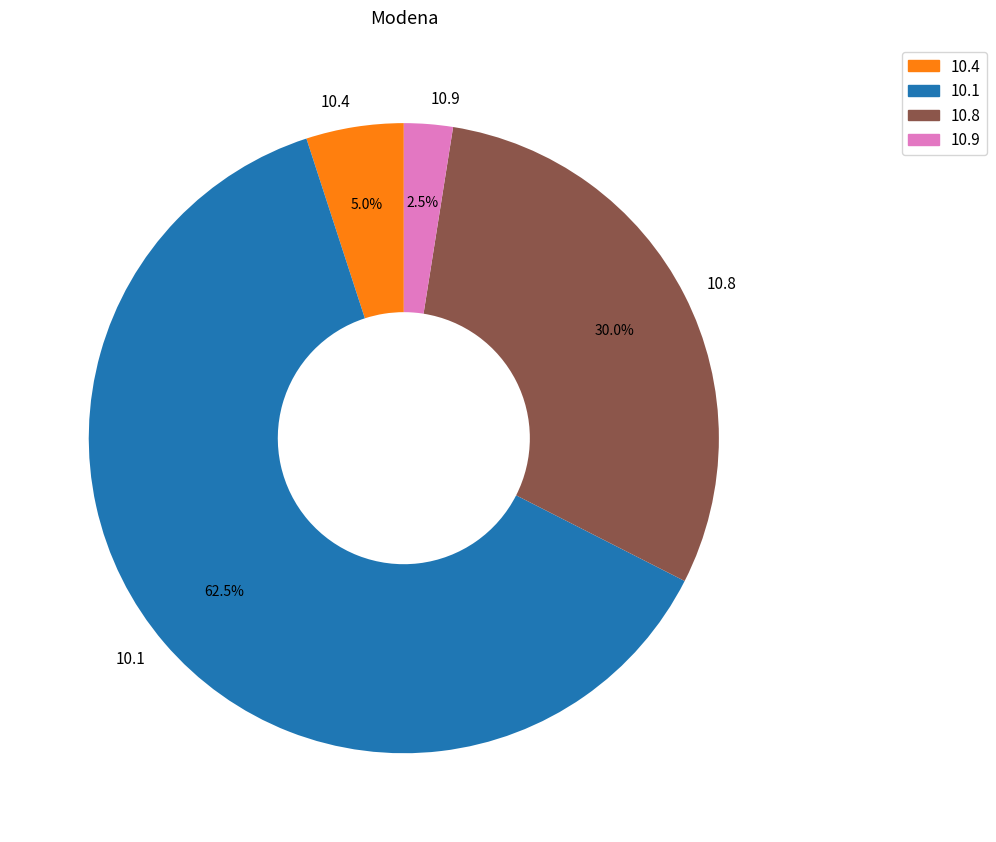

Approximately how many times larger is the value at 10.8 compared to 10.4?

6.0